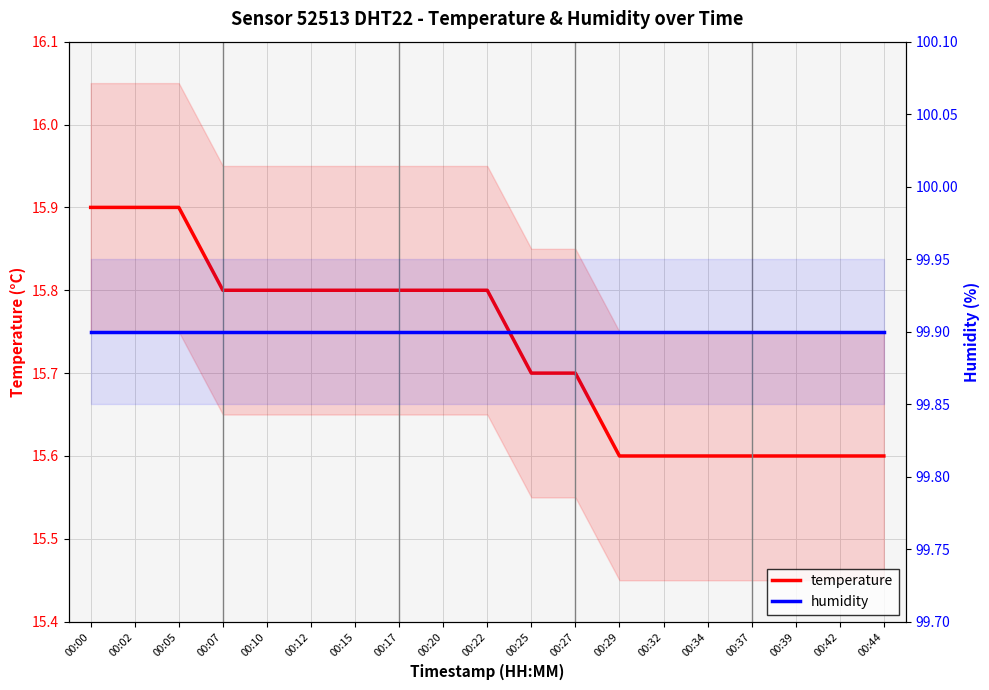

At 00:44, list the series in order from smallest to largest.

temperature, humidity